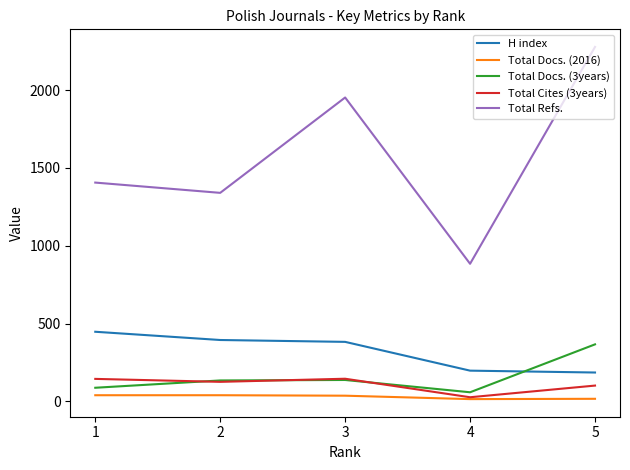

How many lines are shown in the chart?

5